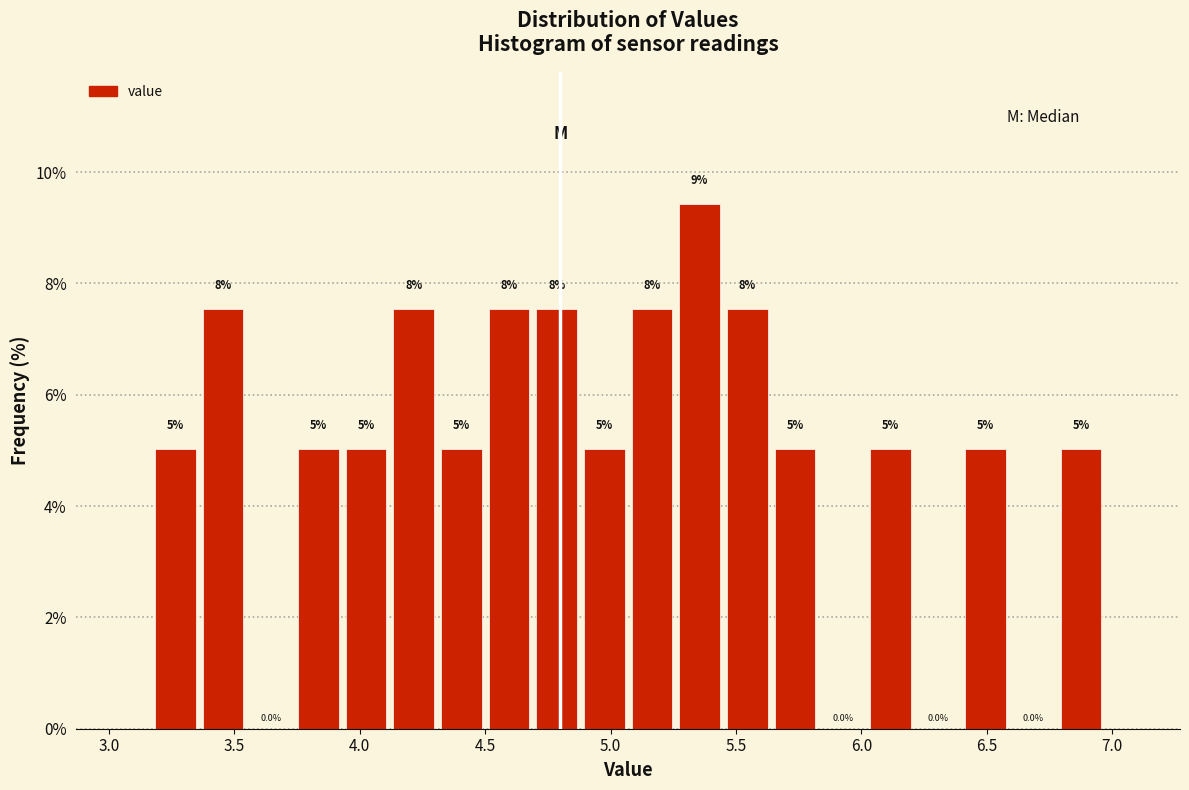

Read against the x-axis, roughly where is the centre of the tallest bar?

5.35